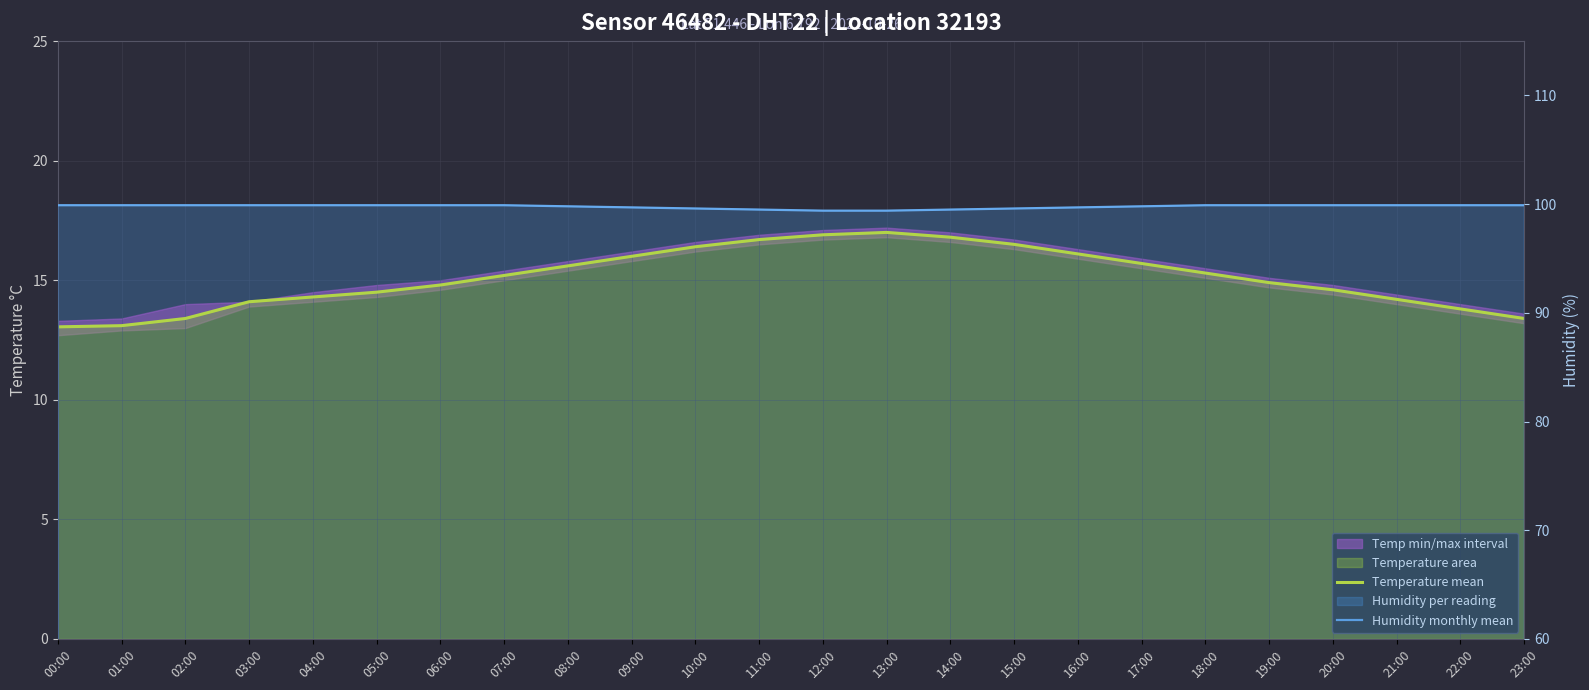

Reading left to right, list all the values displayed in this chart.

Temperature mean: 00:00=13.1	01:00=13.1	02:00=13.4	03:00=14.1	04:00=14.3	05:00=14.5	06:00=14.8	07:00=15.2	08:00=15.6	09:00=16.0	10:00=16.4	11:00=16.7	12:00=16.9	13:00=17.0	14:00=16.8	15:00=16.5	16:00=16.1	17:00=15.7	18:00=15.3	19:00=14.9	20:00=14.6	21:00=14.2	22:00=13.8	23:00=13.4
Humidity monthly mean: 00:00=99.9	01:00=99.9	02:00=99.9	03:00=99.9	04:00=99.9	05:00=99.9	06:00=99.9	07:00=99.9	08:00=99.8	09:00=99.7	10:00=99.6	11:00=99.5	12:00=99.4	13:00=99.4	14:00=99.5	15:00=99.6	16:00=99.7	17:00=99.8	18:00=99.9	19:00=99.9	20:00=99.9	21:00=99.9	22:00=99.9	23:00=99.9